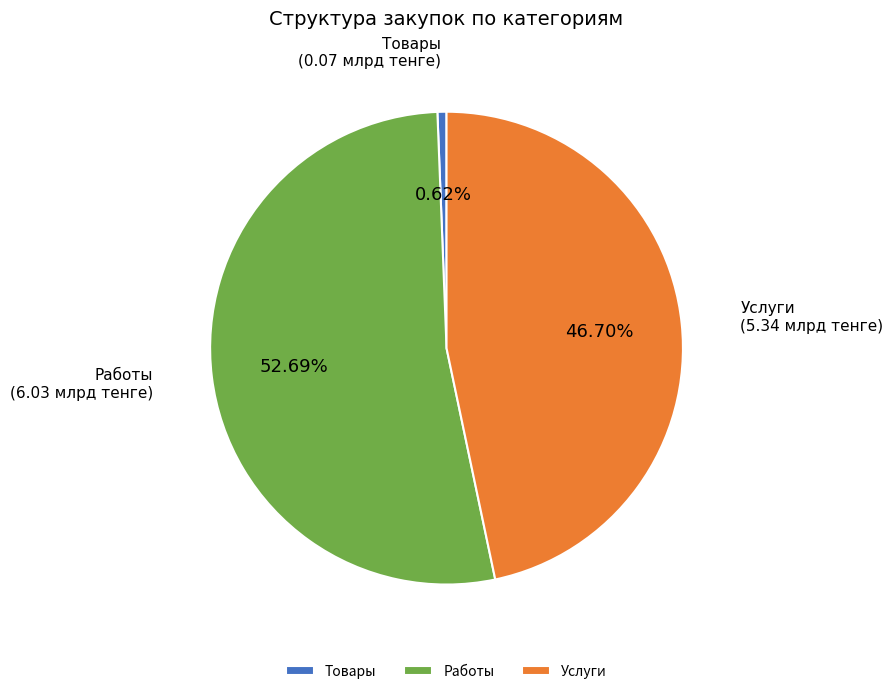

Between Работы and Услуги, which is larger?

Работы